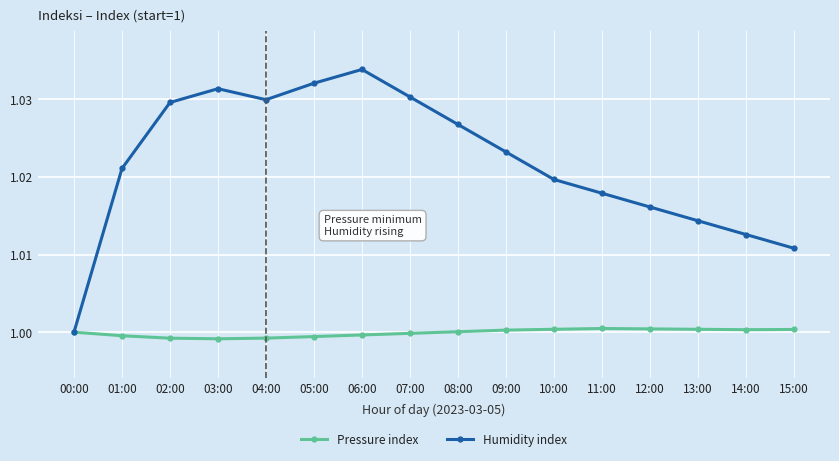

True or false: Pressure index has a value of 1.7 at 10:00.

False